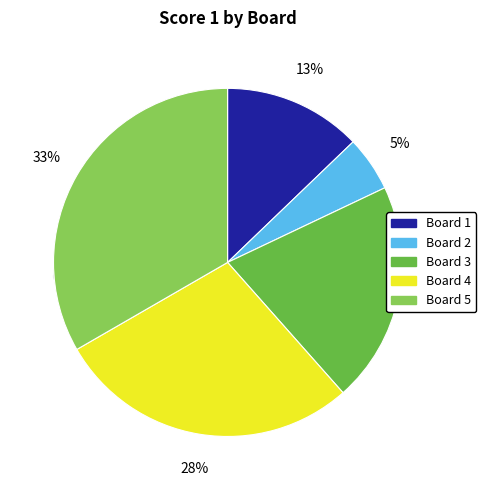

True or false: Board 4 accounts for 34% of the total.

False